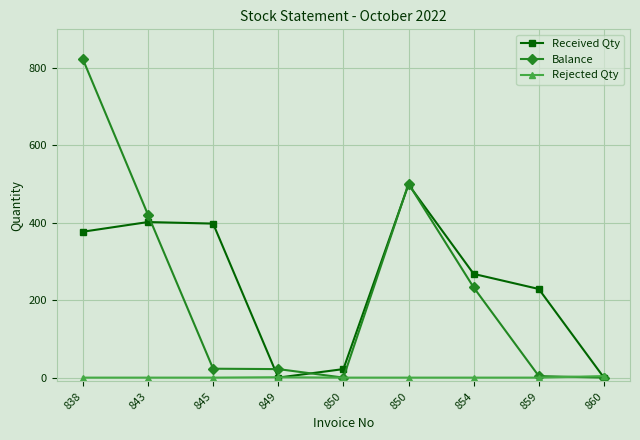

How many data points does each series have?

9